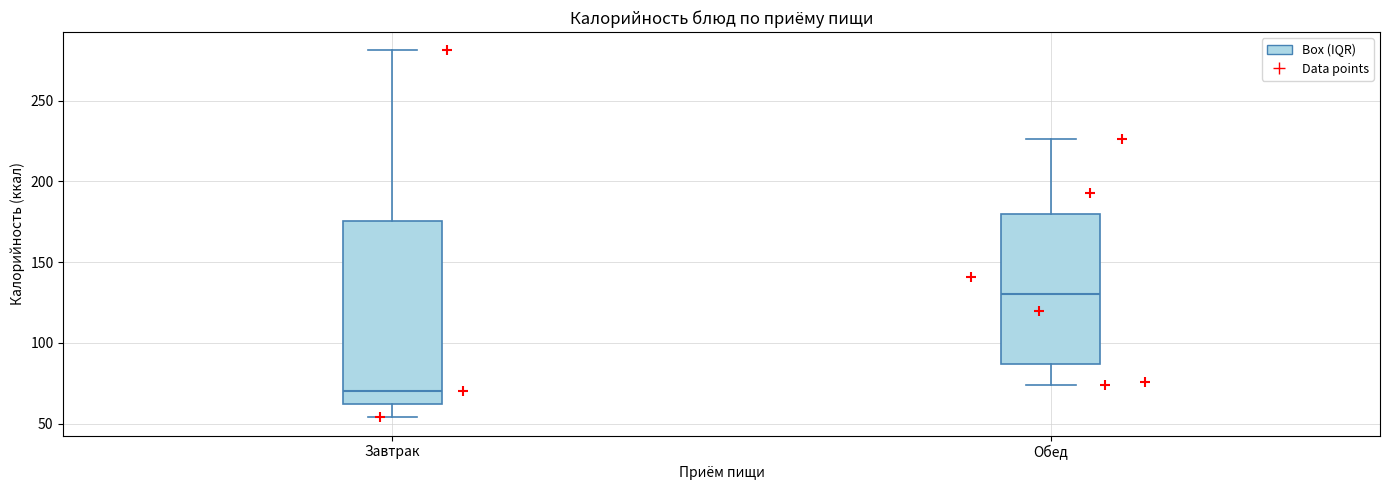

Reading left to right, transcribe this box plot: for each box, give where its median line is, the range the box spans, and where its two whiskers end, as read against the y-axis. The values are not printed on the chart, so give them approximately, as read against the axis.

Завтрак: median 70, box 60 to 175, whiskers 55 to 280
Обед: median 130, box 85 to 180, whiskers 75 to 225